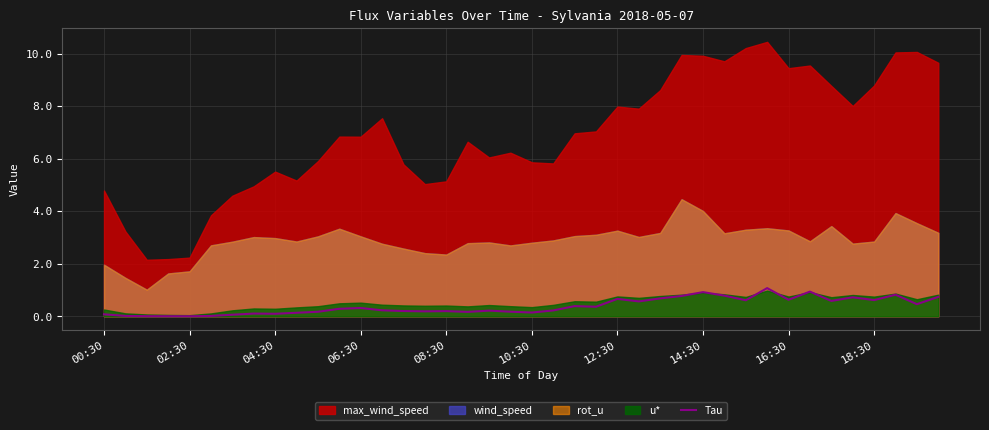

True or false: the data shows 0.7 at 39.

True